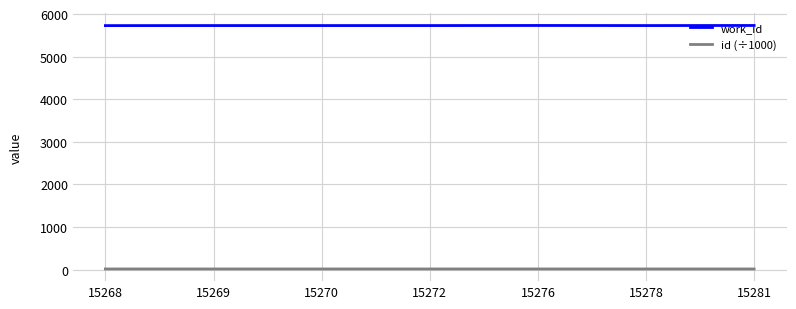

Read the work_id value at 15269.

5730.0